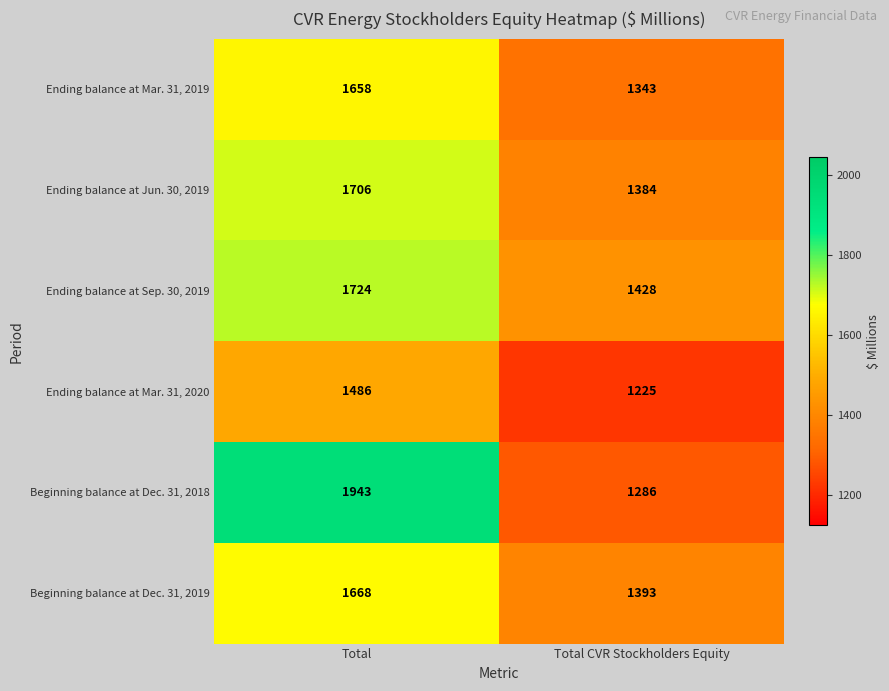

What is the total value across all series at Total CVR Stockholders Equity?

8059